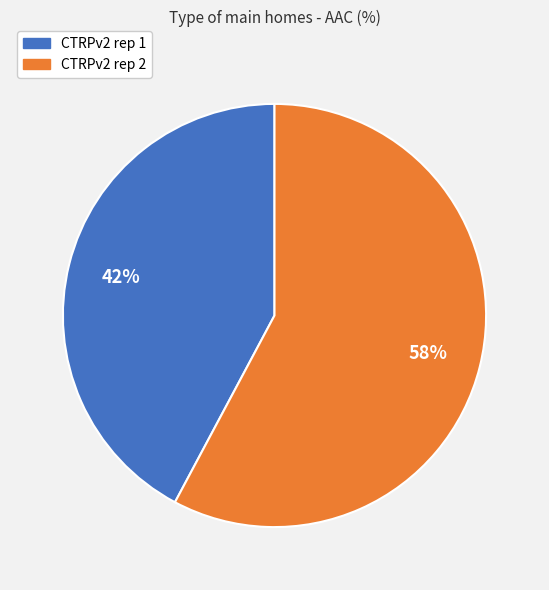

Approximately how many times larger is the value at CTRPv2 rep 1 compared to CTRPv2 rep 2?

0.7